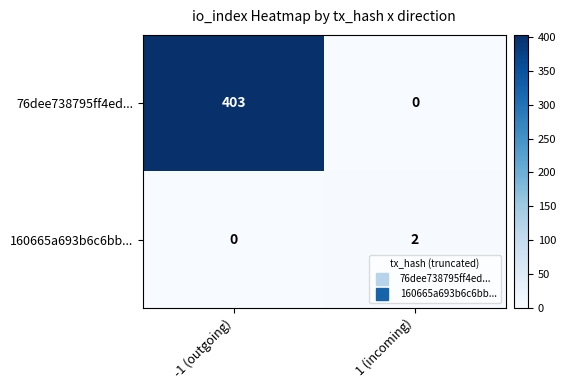

Where is 76dee738795ff4ed... nearest to the value 201?

1 (incoming)